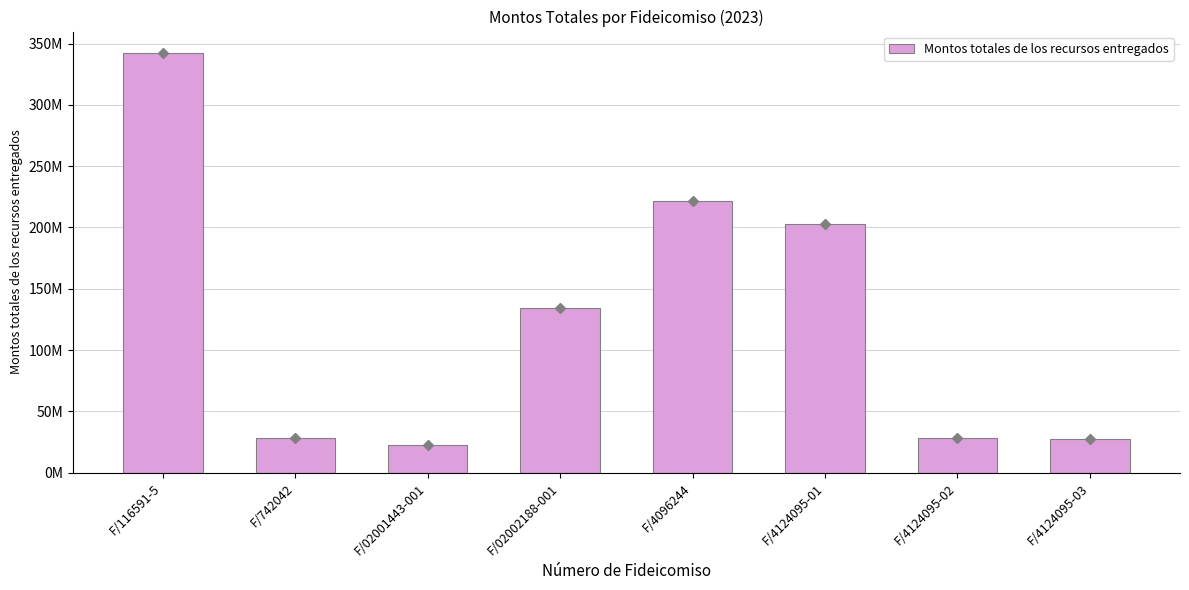

Reading right to left, transcribe all the data shown in this chart.

27243162.9	28541722.2	202872328.2	221709506.5	134450277.6	22659782.9	28055002.5	342683997.8